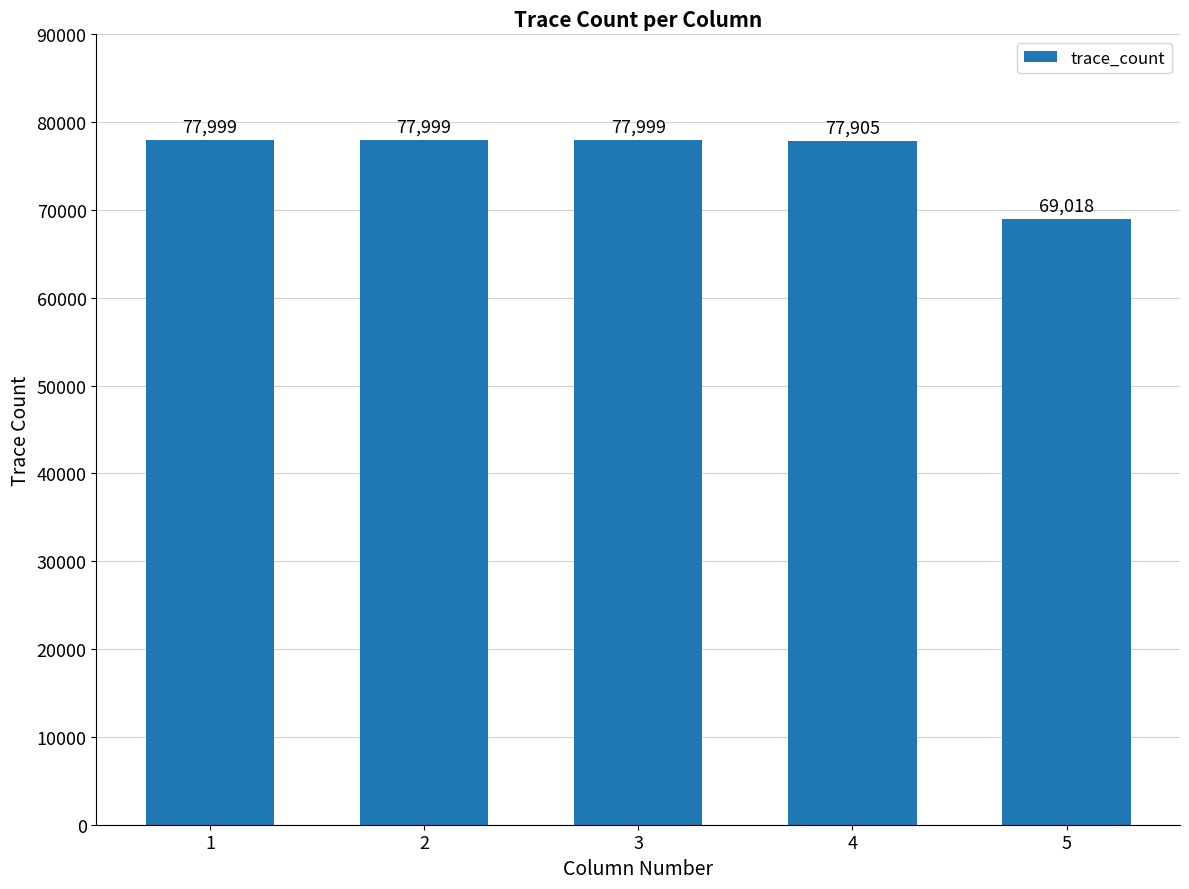

The chart shows a value of 77999 at 1. True or false?

True